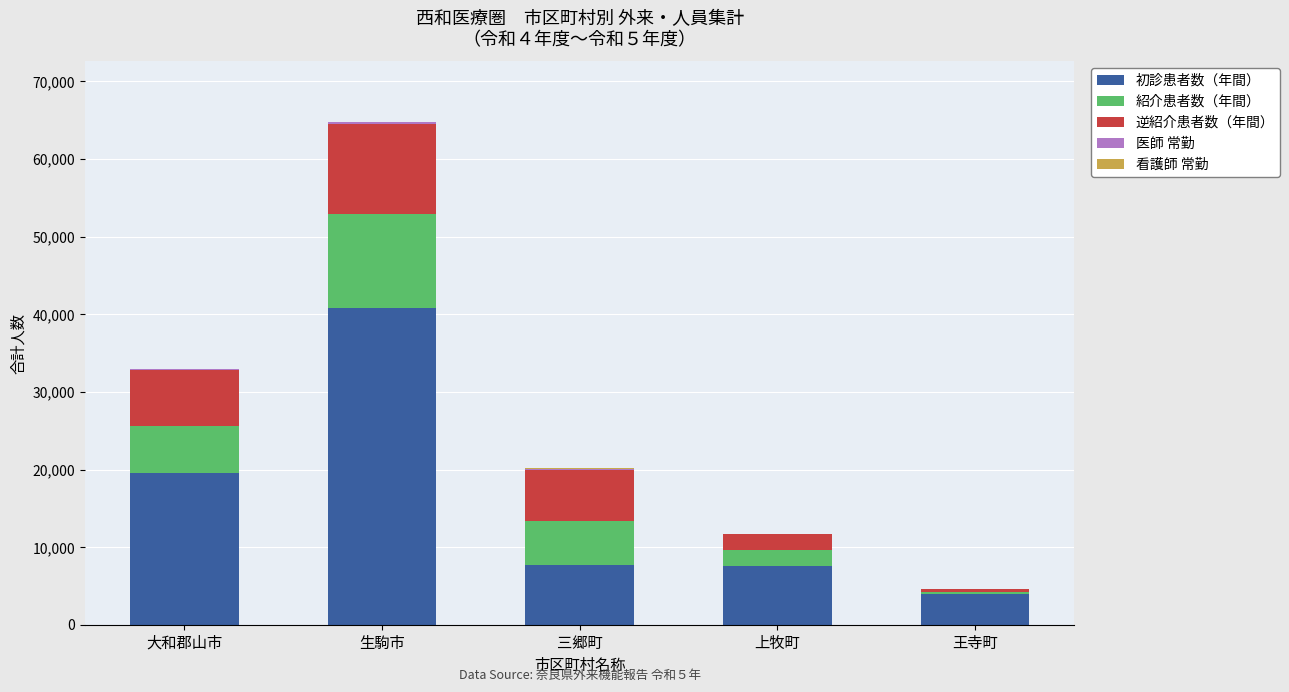

At which category is the sum across all series the highest?

生駒市